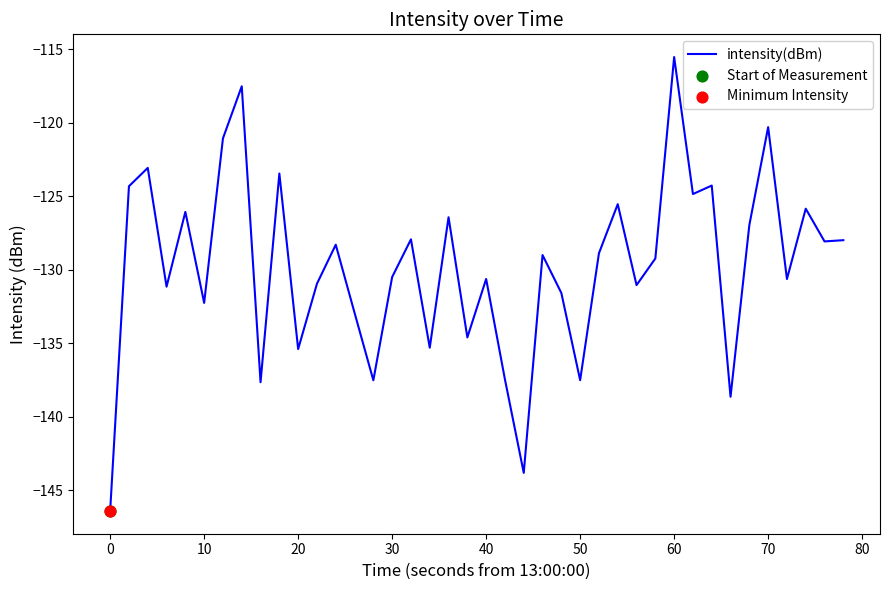

What is the smallest value displayed?

-146.4